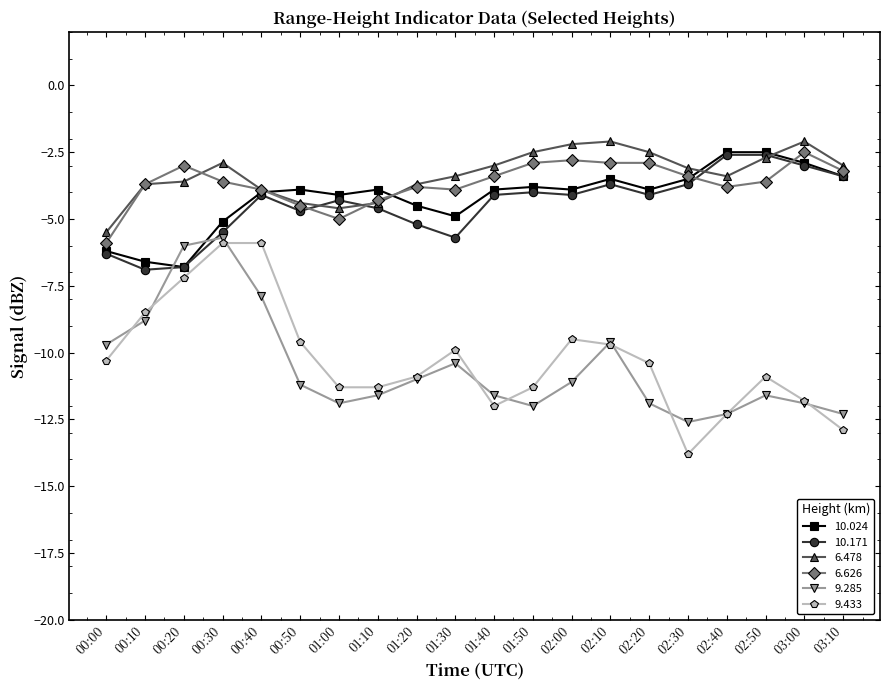

What is the minimum value for 10.024?

-6.8